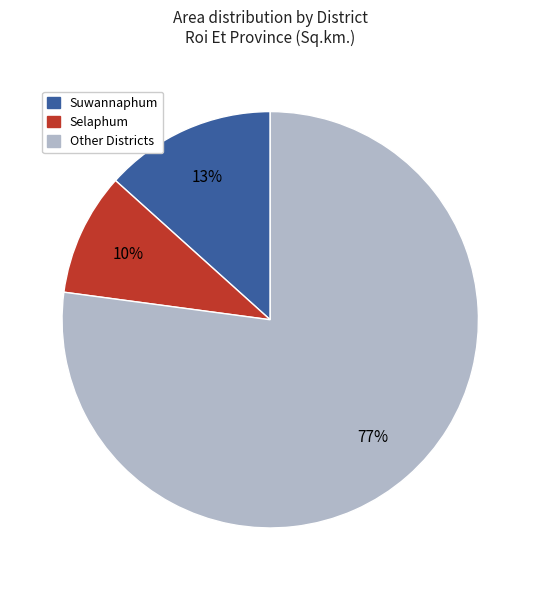

The Suwannaphum slice represents 13% of the pie. True or false?

True